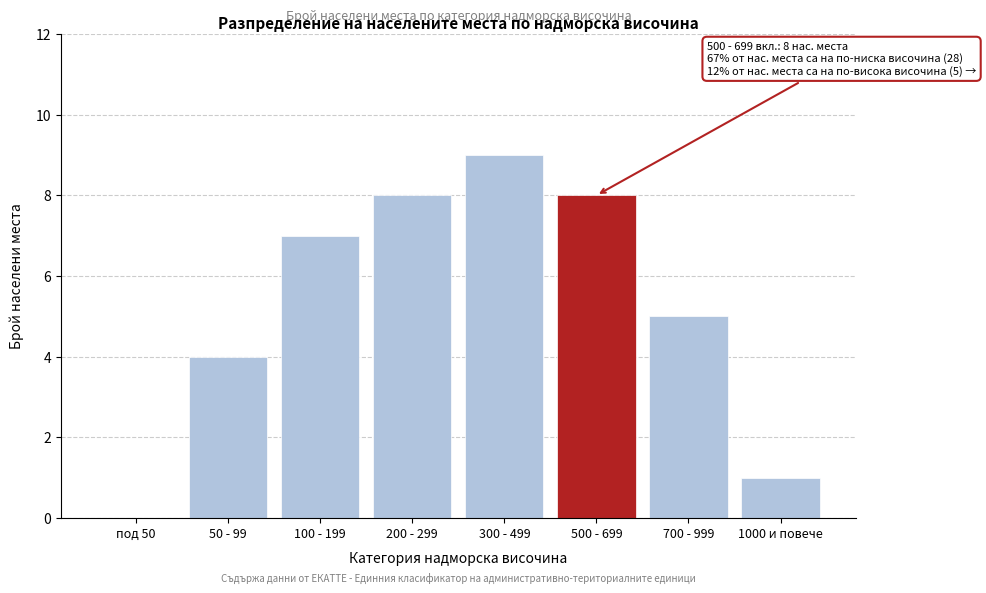

Reading left to right, list all the values displayed in this chart.

под 50=0	50 - 99=4	100 - 199=7	200 - 299=8	300 - 499=9	500 - 699=8	700 - 999=5	1000 и повече=1